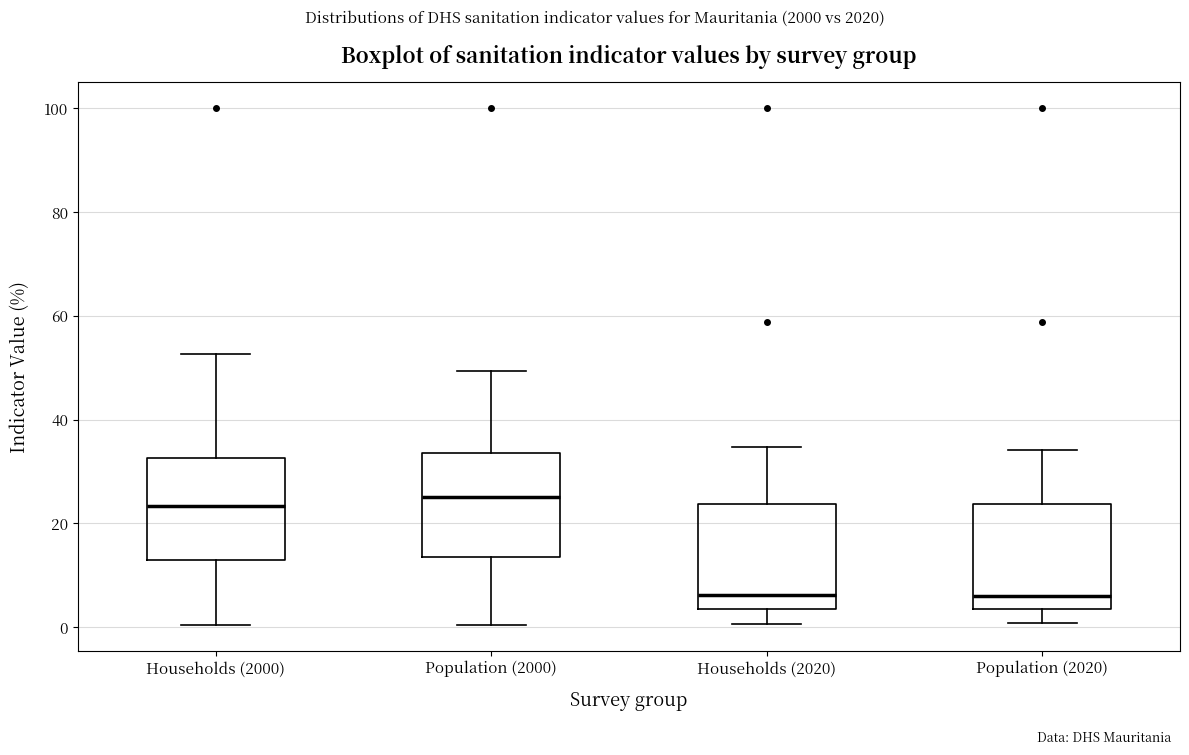

Reading left to right, transcribe this box plot: for each box, give where its median line is, the range the box spans, and where its two whiskers end, as read against the y-axis. The values are not printed on the chart, so give them approximately, as read against the axis.

Households (2000): median 24, box 12 to 32, whiskers 0 to 52
Population (2000): median 26, box 14 to 34, whiskers 0 to 50
Households (2020): median 6, box 4 to 24, whiskers 0 to 34
Population (2020): median 6, box 4 to 24, whiskers 0 to 34